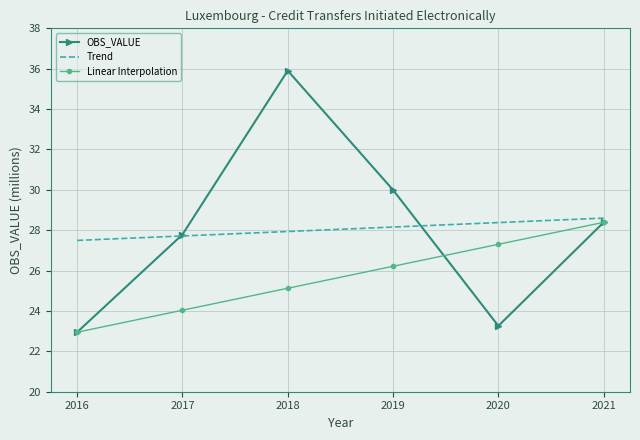

What is the total value across all series at 2018?

89.0